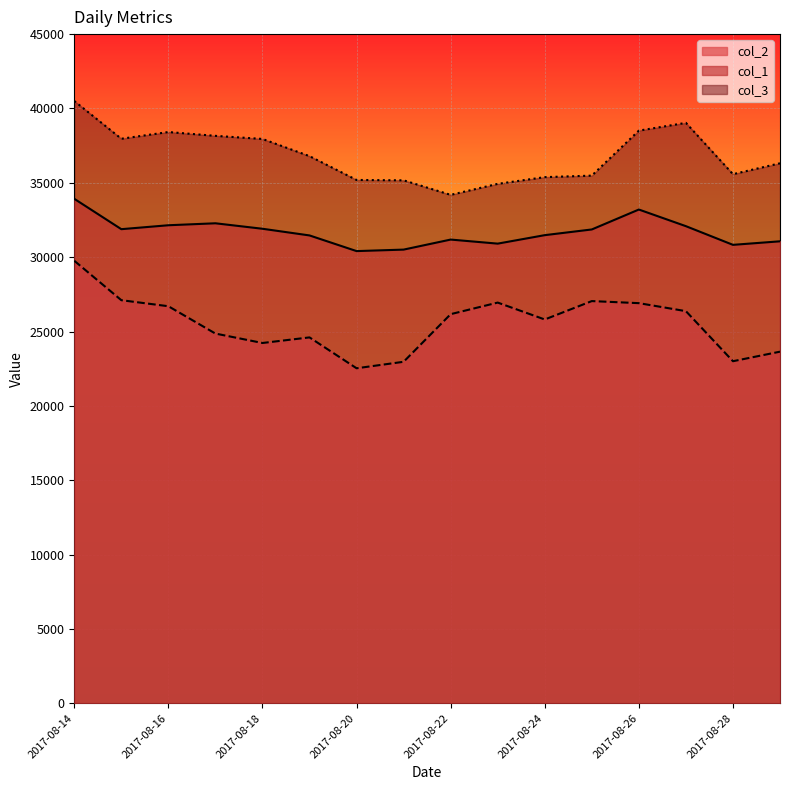

Rank the series by their average value, from lowest to highest.

col_2, col_1, col_3